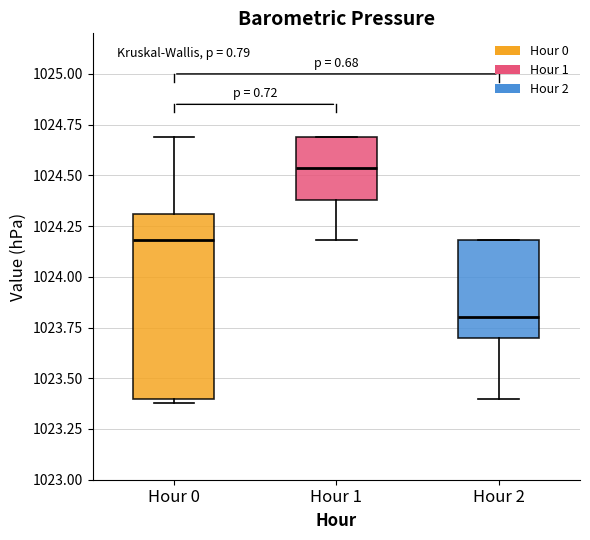

Which box is the tallest, from its lower edge to its upper edge?

Hour 0